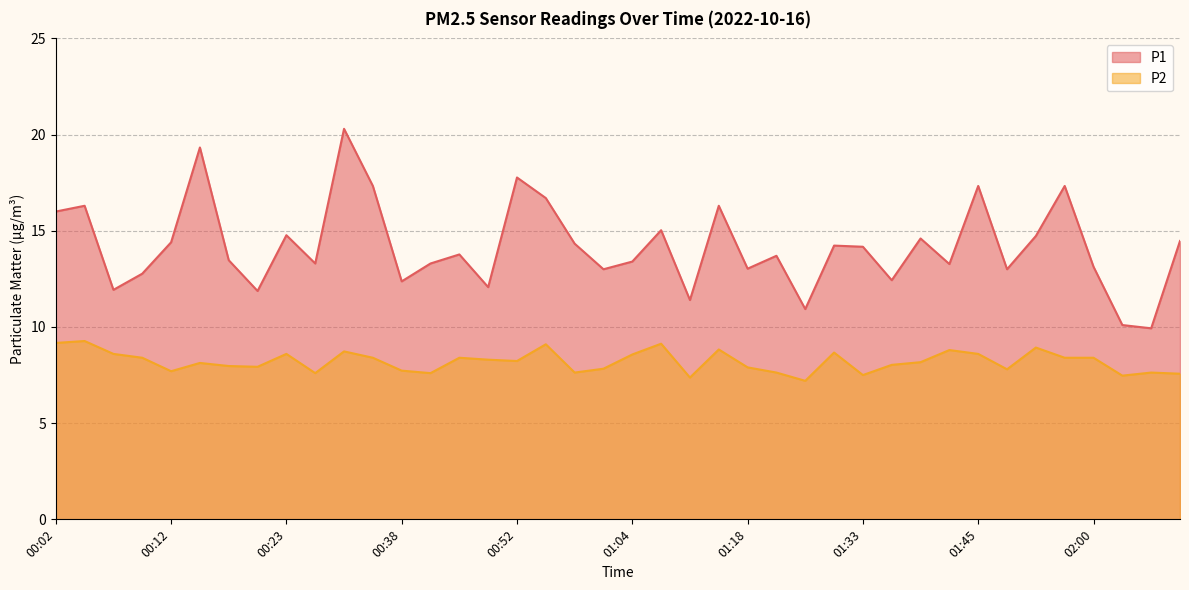

Reading left to right, extract all data points from this chart.

P1: 00:02=16.0	00:05=16.3	00:07=11.9	00:10=12.8	00:12=14.4	00:15=19.3	00:18=13.5	00:20=11.9	00:23=14.8	00:26=13.3	00:29=20.3	00:32=17.3	00:38=12.4	00:43=13.3	00:46=13.8	00:49=12.1	00:52=17.8	00:55=16.7	00:58=14.3	01:01=13.0	01:04=13.4	01:06=15.0	01:13=11.4	01:15=16.3	01:18=13.0	01:21=13.7	01:24=10.9	01:30=14.2	01:33=14.2	01:36=12.4	01:39=14.6	01:42=13.3	01:45=17.3	01:48=13.0	01:51=14.7	01:53=17.3	02:00=13.1	02:03=10.1	02:05=9.9	02:08=14.5
P2: 00:02=9.2	00:05=9.3	00:07=8.6	00:10=8.4	00:12=7.7	00:15=8.1	00:18=8.0	00:20=7.9	00:23=8.6	00:26=7.6	00:29=8.7	00:32=8.4	00:38=7.7	00:43=7.6	00:46=8.4	00:49=8.3	00:52=8.2	00:55=9.1	00:58=7.6	01:01=7.8	01:04=8.6	01:06=9.1	01:13=7.4	01:15=8.8	01:18=7.9	01:21=7.6	01:24=7.2	01:30=8.7	01:33=7.5	01:36=8.0	01:39=8.2	01:42=8.8	01:45=8.6	01:48=7.8	01:51=8.9	01:53=8.4	02:00=8.4	02:03=7.5	02:05=7.6	02:08=7.6